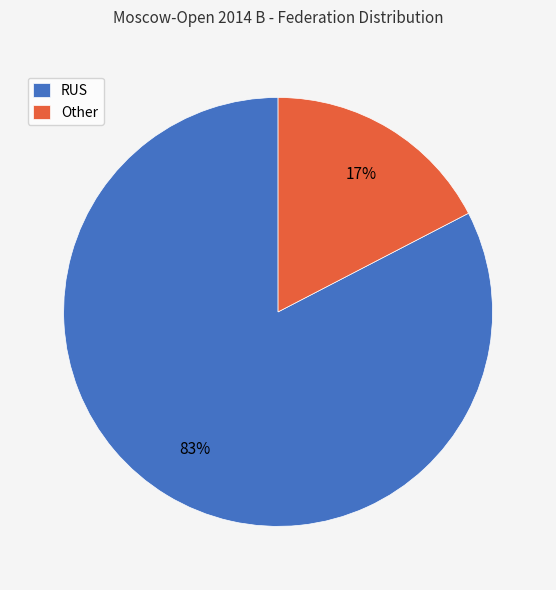

Which category has the biggest portion of the pie?

RUS